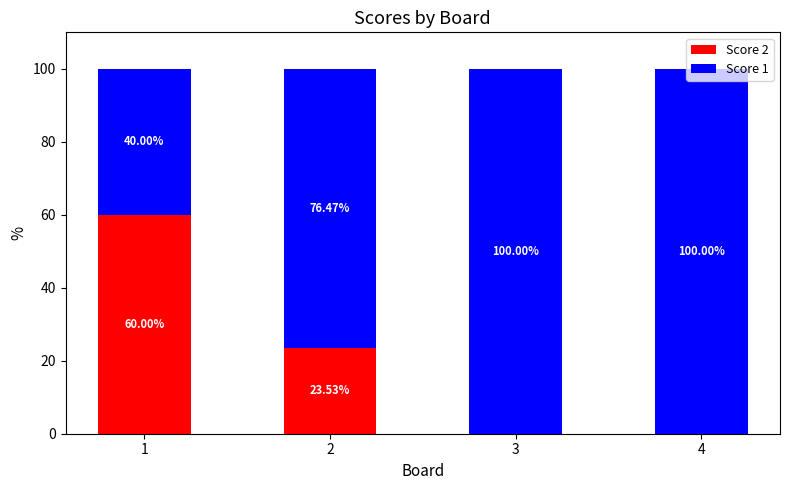

What is the total value across all series at 3?

100.0